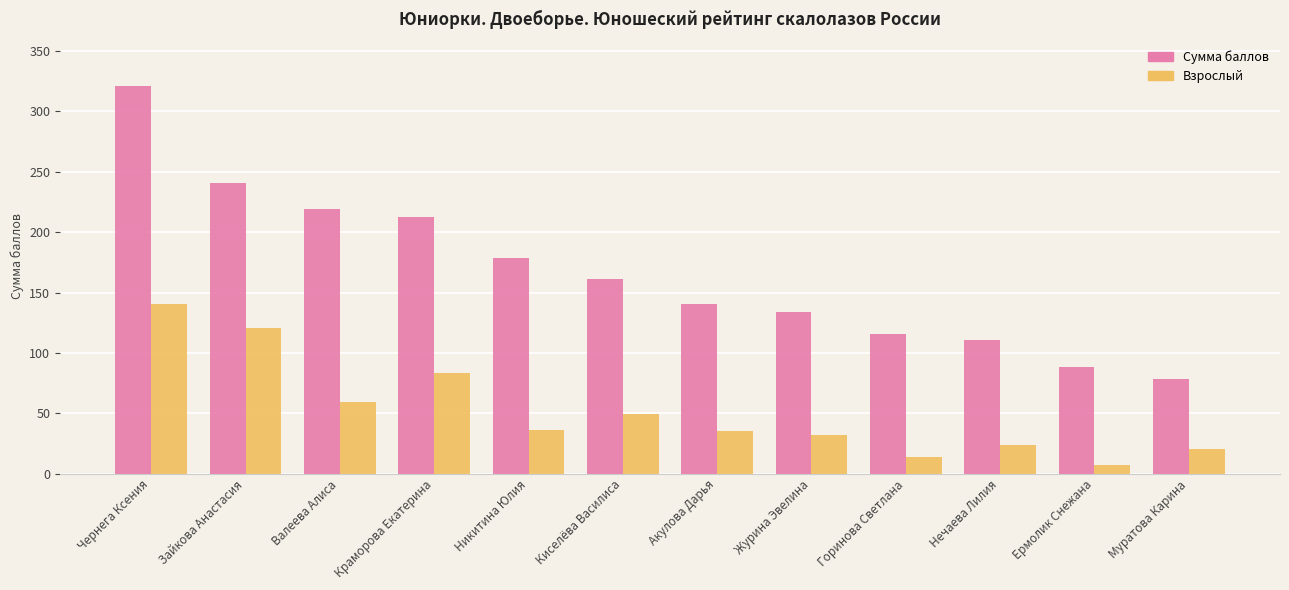

Where is Взрослый nearest to the value 73?

Краморова Екатерина